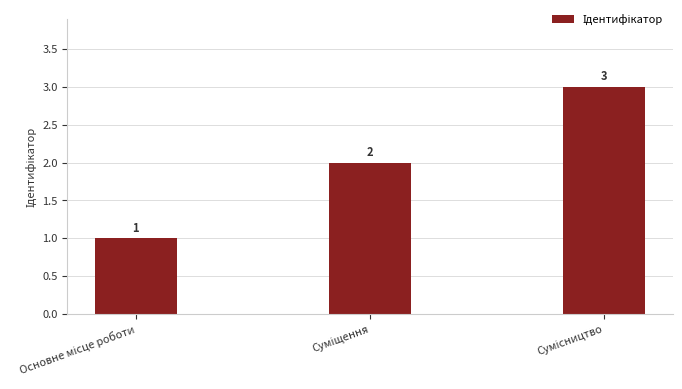

What is the value of the 3rd bar from the left?

3